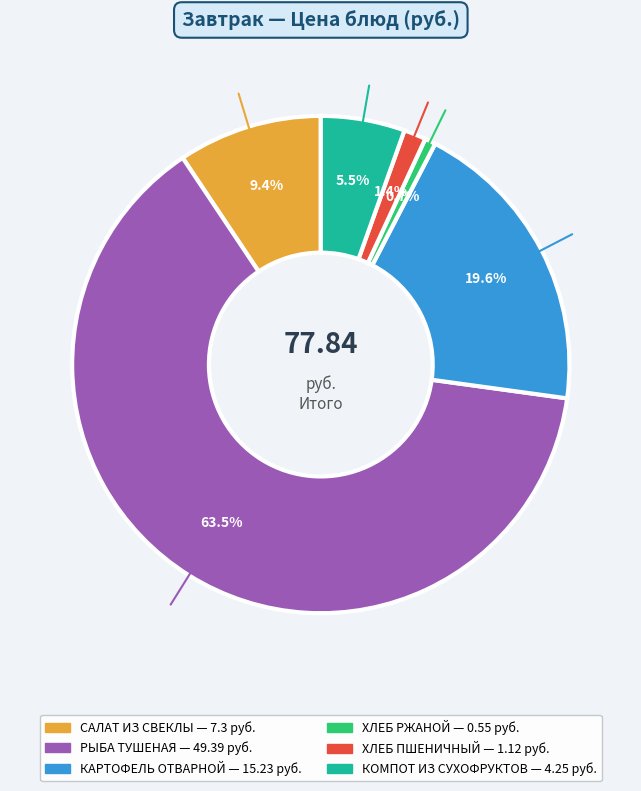

Is there a majority slice in this chart?

Yes